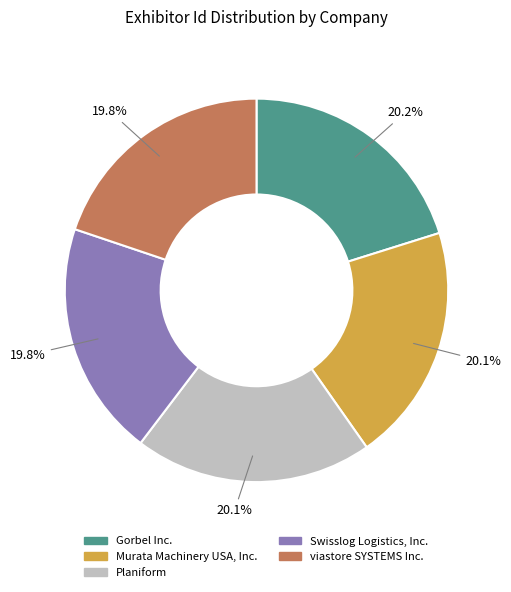

Approximately how many times larger is the value at Murata Machinery USA, Inc. compared to Swisslog Logistics, Inc.?

1.0